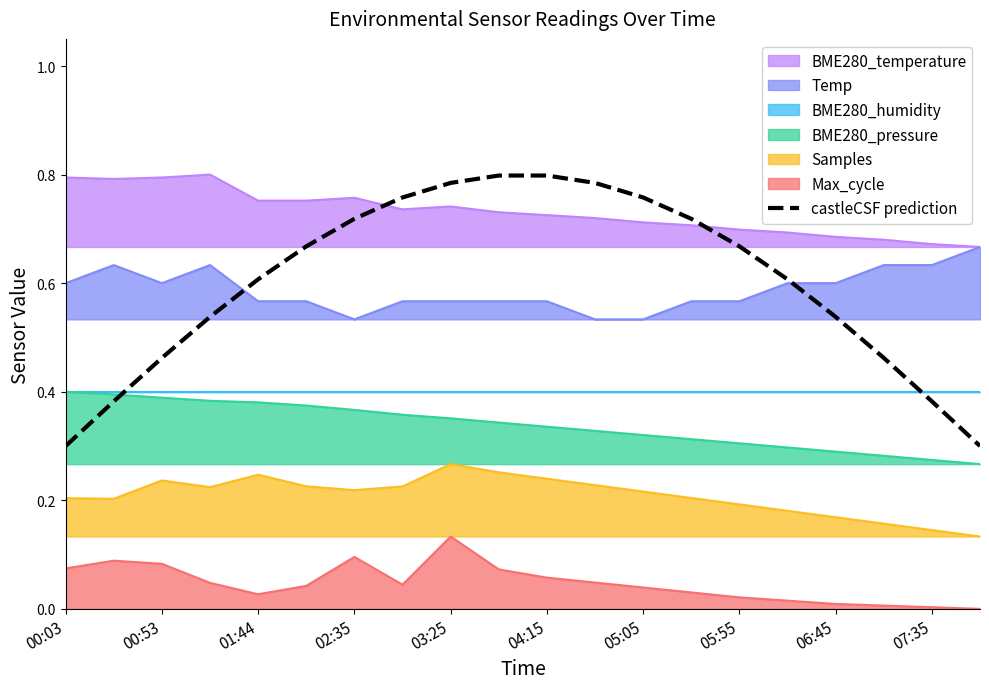

True or false: the data has more than 1 interior local peaks.

False